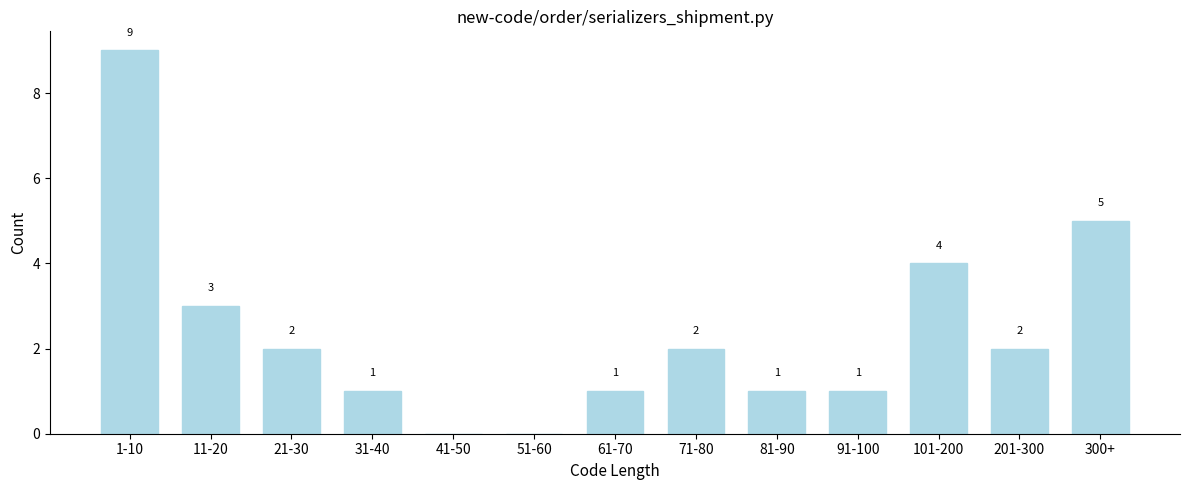

Where is the data nearest to the value 4?

101-200